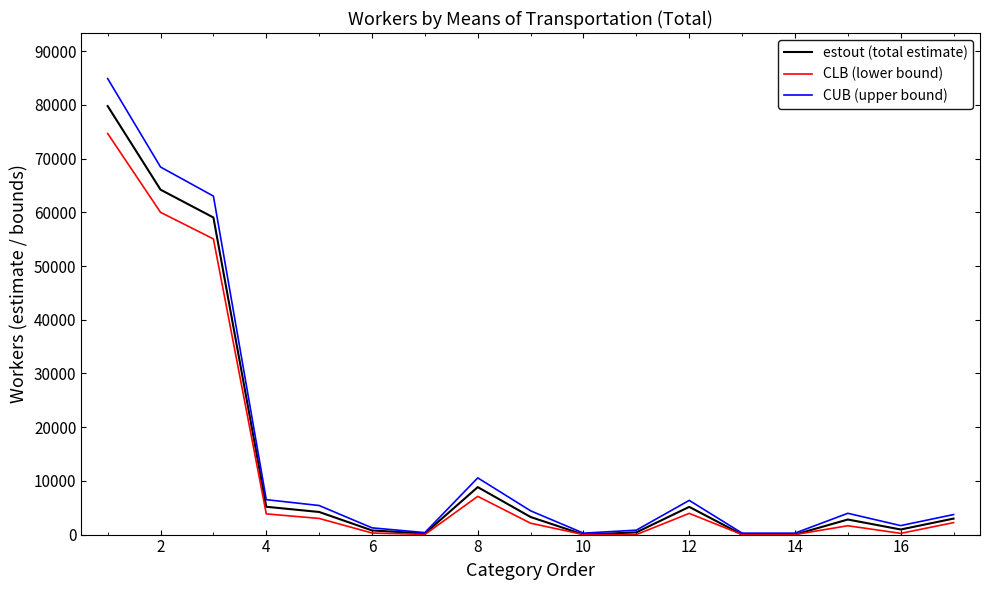

What is the difference between the maximum and minimum values in the CLB (lower bound) series?

74665